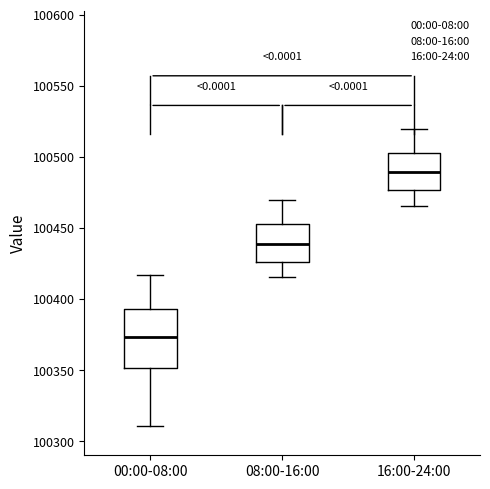

Reading left to right, read every box against the y-axis: the position of its median line, the range the box covers, and the ends of its whiskers. The values are not printed on the chart, so give them approximately, as read against the axis.

00:00-08:00: median 100375, box 100350 to 100395, whiskers 100310 to 100415
08:00-16:00: median 100440, box 100425 to 100455, whiskers 100415 to 100470
16:00-24:00: median 100490, box 100475 to 100505, whiskers 100465 to 100520